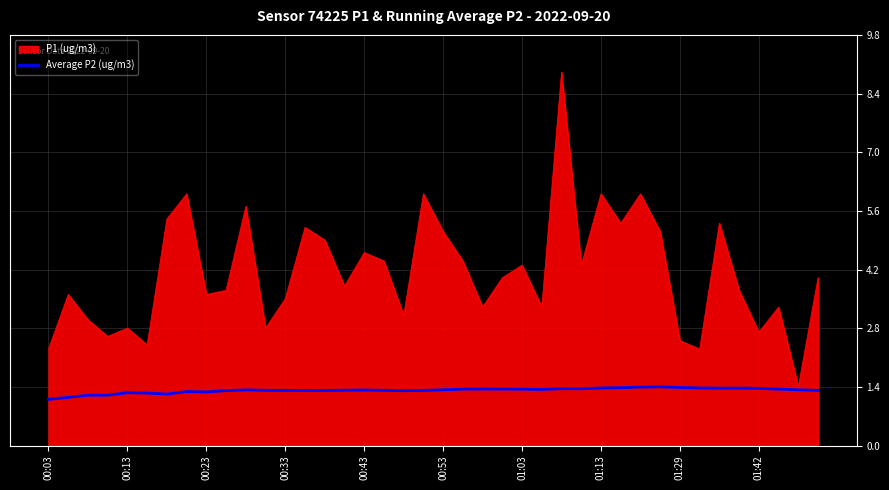

List the series in order of their peak value, highest first.

P1 (ug/m3), Average P2 (ug/m3)